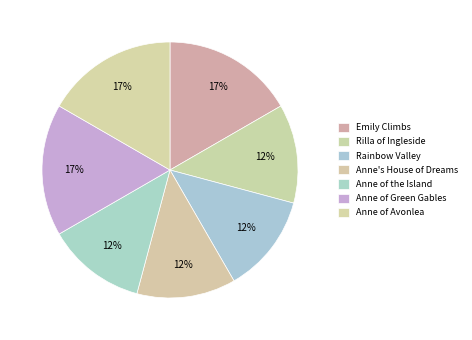

To the nearest percent, what is the average slice percentage?

14%